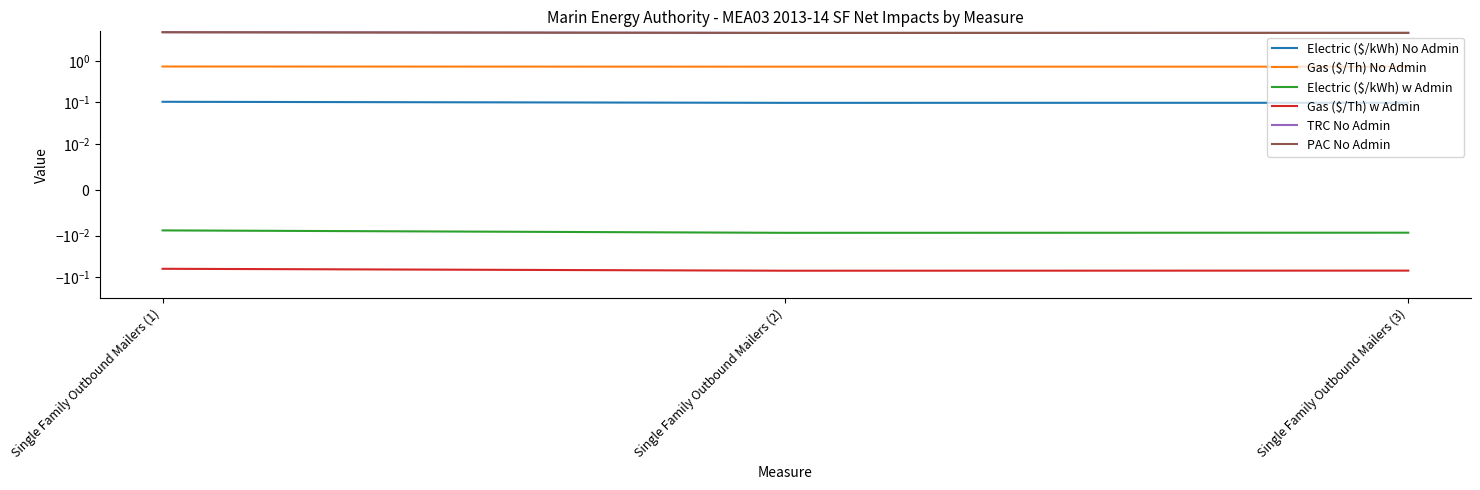

Reading left to right, what are all the values shown in this chart?

Electric ($/kWh) No Admin: Single Family Outbound Mailers (1)=0.1	Single Family Outbound Mailers (2)=0.1	Single Family Outbound Mailers (3)=0.1
Gas ($/Th) No Admin: Single Family Outbound Mailers (1)=0.7	Single Family Outbound Mailers (2)=0.7	Single Family Outbound Mailers (3)=0.7
Electric ($/kWh) w Admin: Single Family Outbound Mailers (1)=-0.0	Single Family Outbound Mailers (2)=-0.0	Single Family Outbound Mailers (3)=-0.0
Gas ($/Th) w Admin: Single Family Outbound Mailers (1)=-0.1	Single Family Outbound Mailers (2)=-0.1	Single Family Outbound Mailers (3)=-0.1
TRC No Admin: Single Family Outbound Mailers (1)=5.0	Single Family Outbound Mailers (2)=4.8	Single Family Outbound Mailers (3)=4.8
PAC No Admin: Single Family Outbound Mailers (1)=5.0	Single Family Outbound Mailers (2)=4.8	Single Family Outbound Mailers (3)=4.8